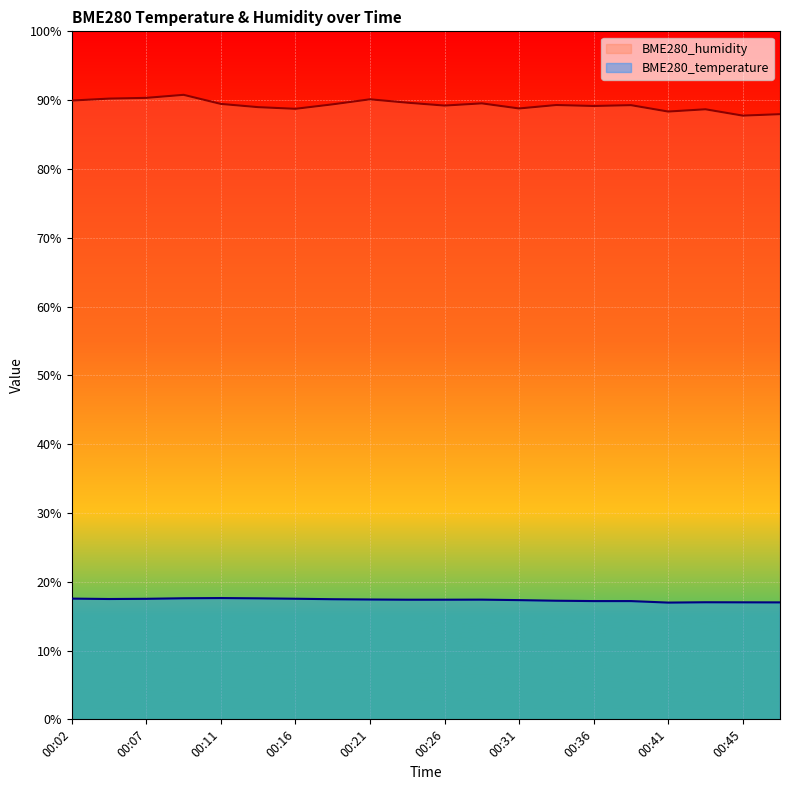

How many data points does each series have?

20